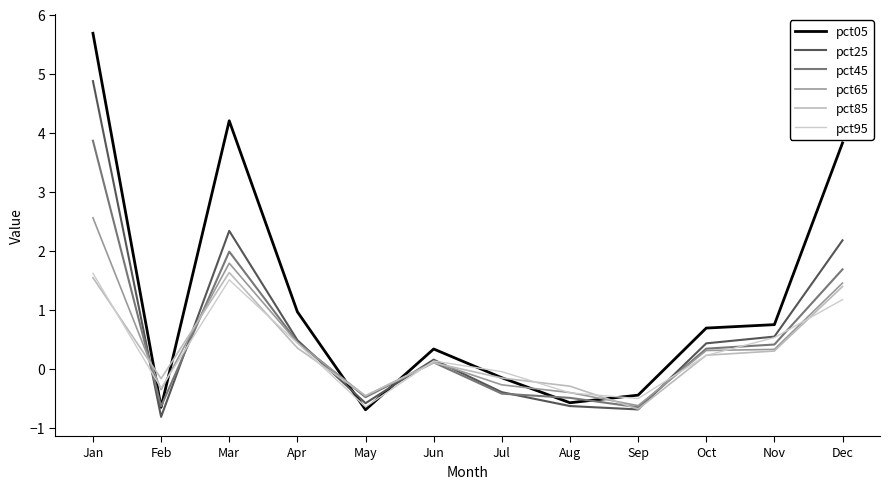

Reading right to left, transcribe all the data shown in this chart.

pct05: 3.8	0.7	0.7	-0.4	-0.6	-0.2	0.3	-0.7	1.0	4.2	-0.7	5.7
pct25: 2.2	0.5	0.4	-0.7	-0.6	-0.4	0.2	-0.6	0.5	2.3	-0.8	4.9
pct45: 1.7	0.4	0.3	-0.7	-0.5	-0.4	0.1	-0.5	0.4	2.0	-0.6	3.9
pct65: 1.5	0.3	0.3	-0.6	-0.4	-0.3	0.1	-0.5	0.4	1.8	-0.4	2.6
pct85: 1.4	0.3	0.2	-0.7	-0.3	-0.2	0.1	-0.5	0.3	1.6	-0.2	1.5
pct95: 1.2	0.5	0.2	-0.5	-0.4	-0.1	0.1	-0.6	0.4	1.5	-0.3	1.6